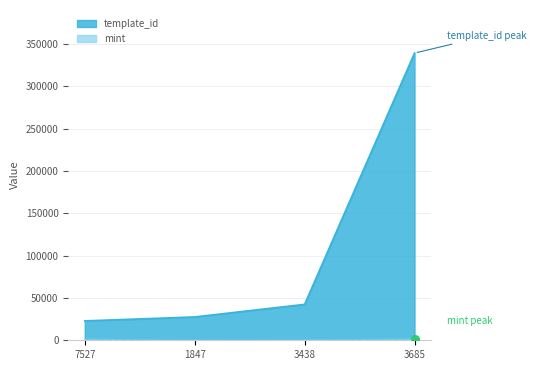

At which category is the sum across all series the highest?

3685